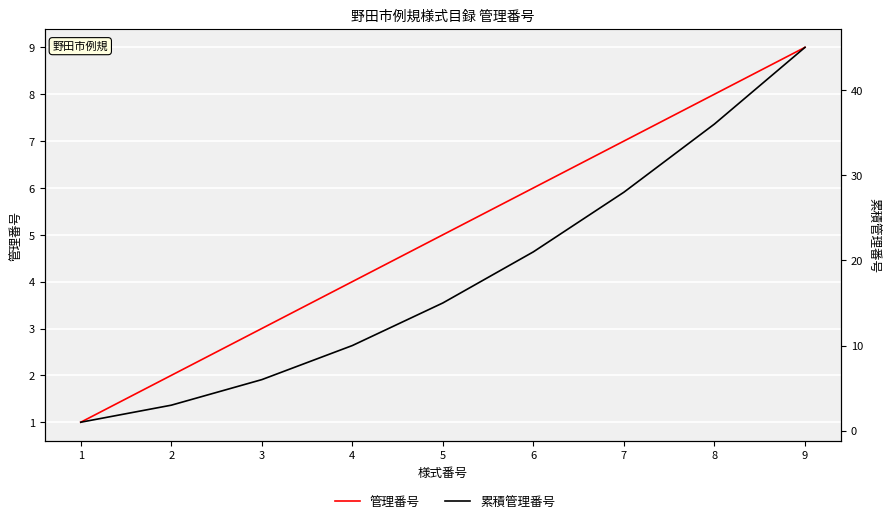

Which has a higher value, 8 or 3?

8